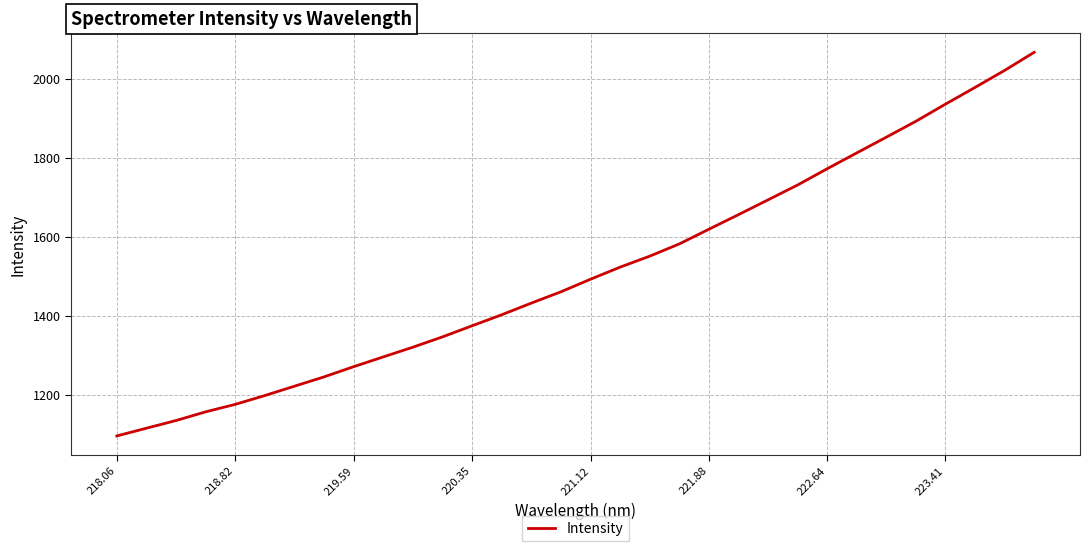

What is the difference between the second highest and second lowest values?

906.0